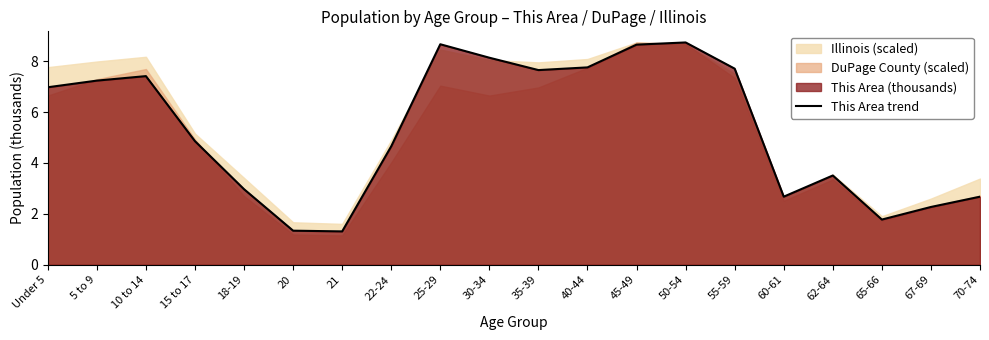

At which label does the data first exceed 6?

Under 5